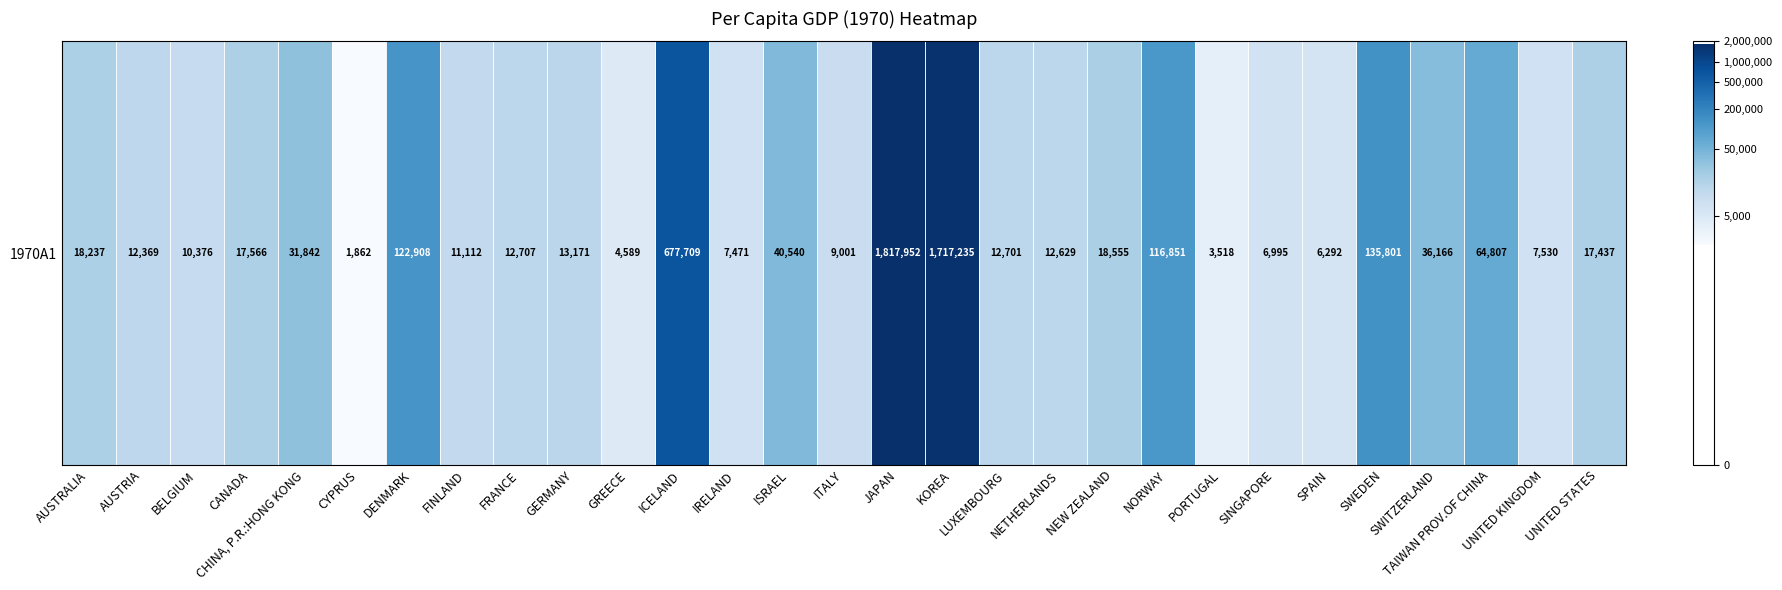

Approximately how many times larger is the value at LUXEMBOURG compared to ISRAEL?

0.9